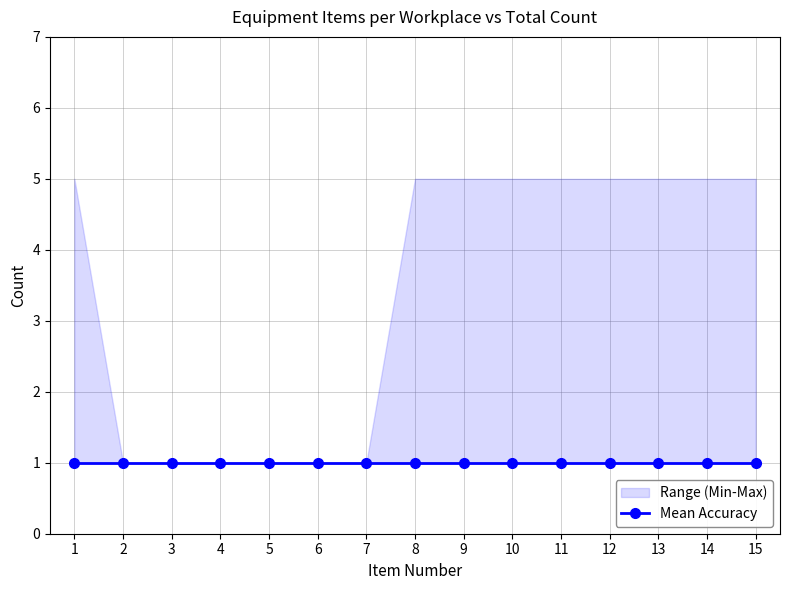

At which category is the sum across all series the highest?

1